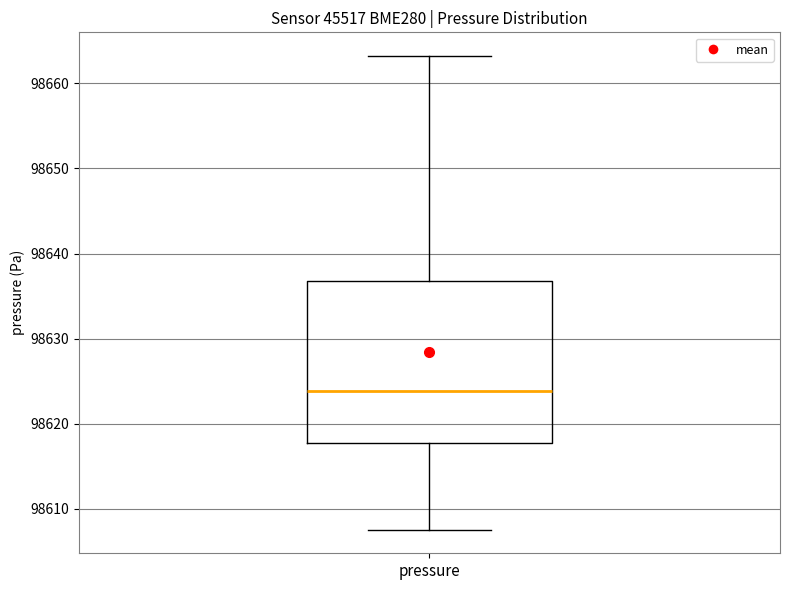

Where does the lower whisker of the box for pressure end on the y-axis? The values are not printed on the chart, so give them approximately, as read against the axis.

98608